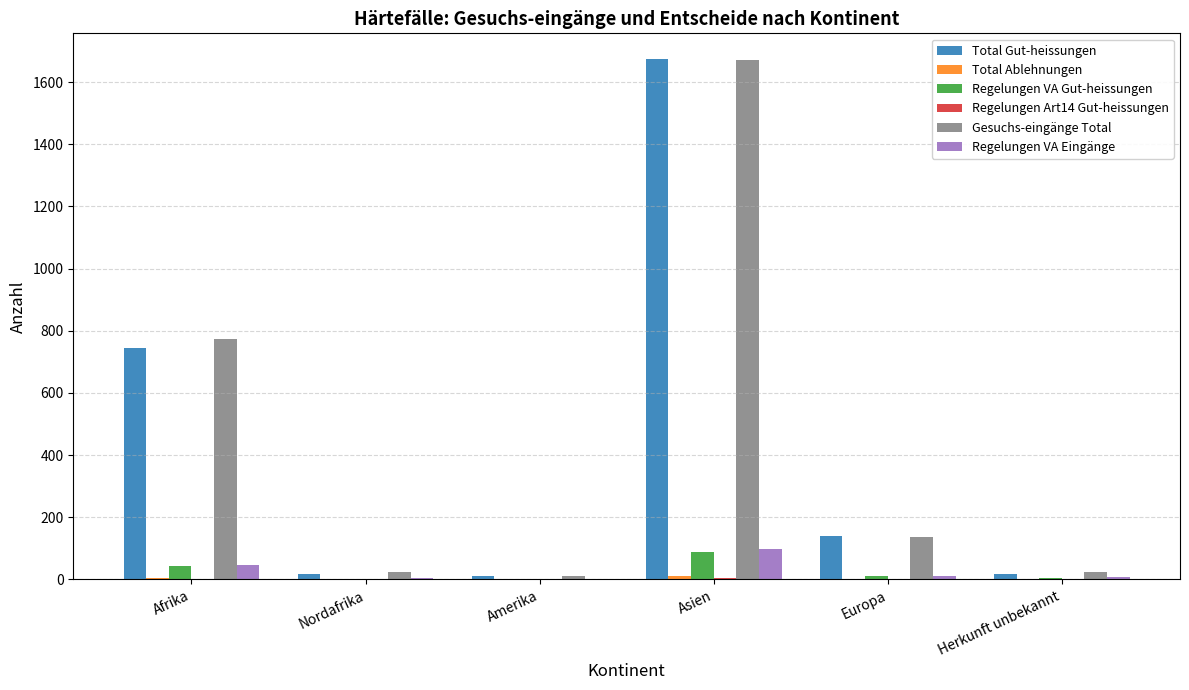

Between Afrika and Amerika, which series saw the biggest shift?

Gesuchs-eingänge Total